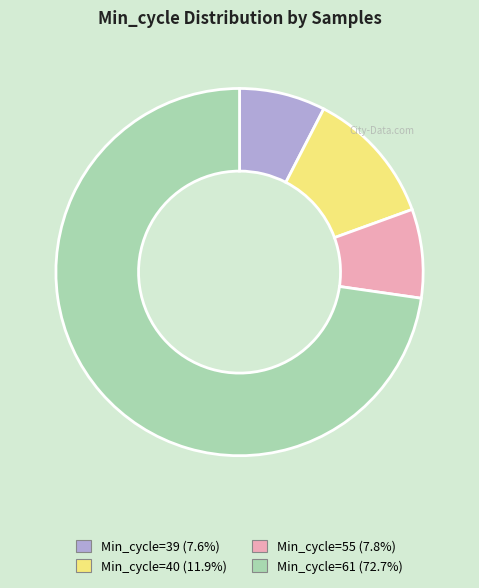

Is there a majority slice in this chart?

Yes